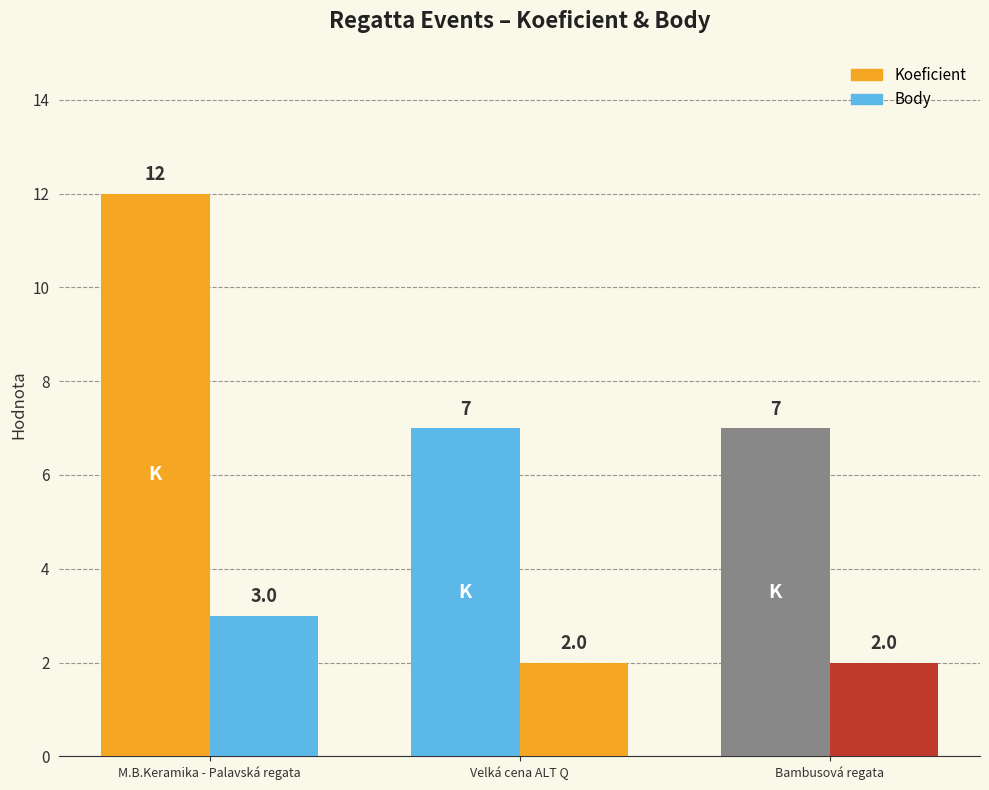

Read the Koeficient value at M.B.Keramika - Palavská regata.

12